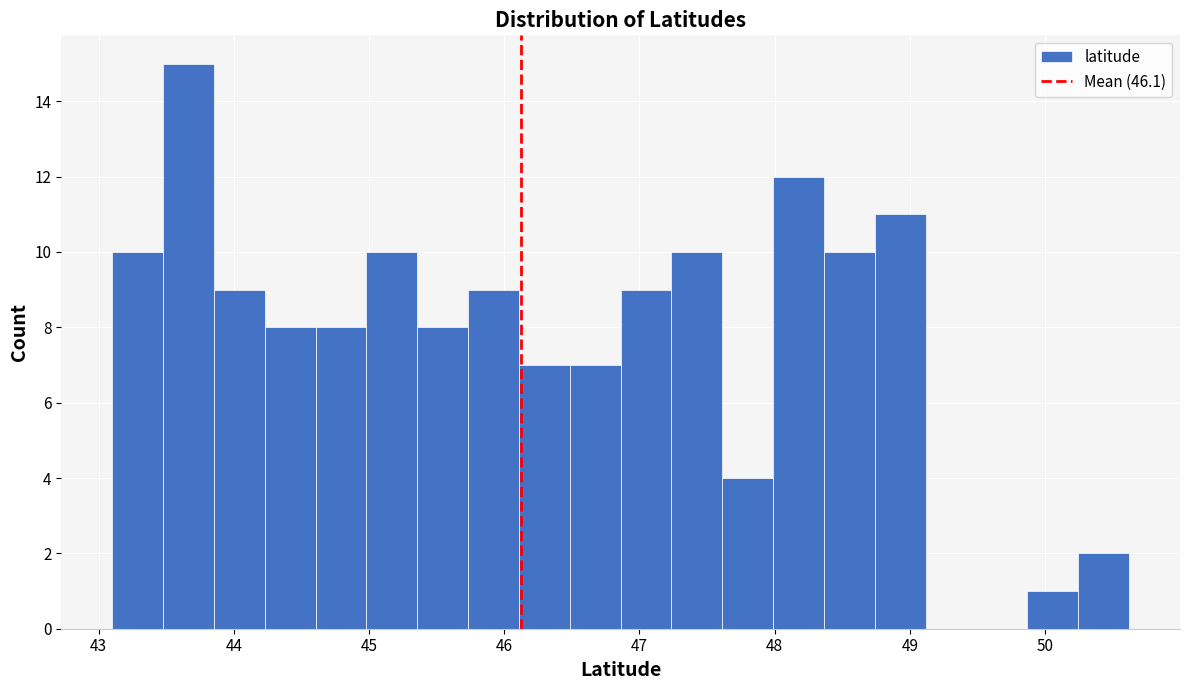

Read against the x-axis, roughly where is the centre of the tallest bar?

43.7